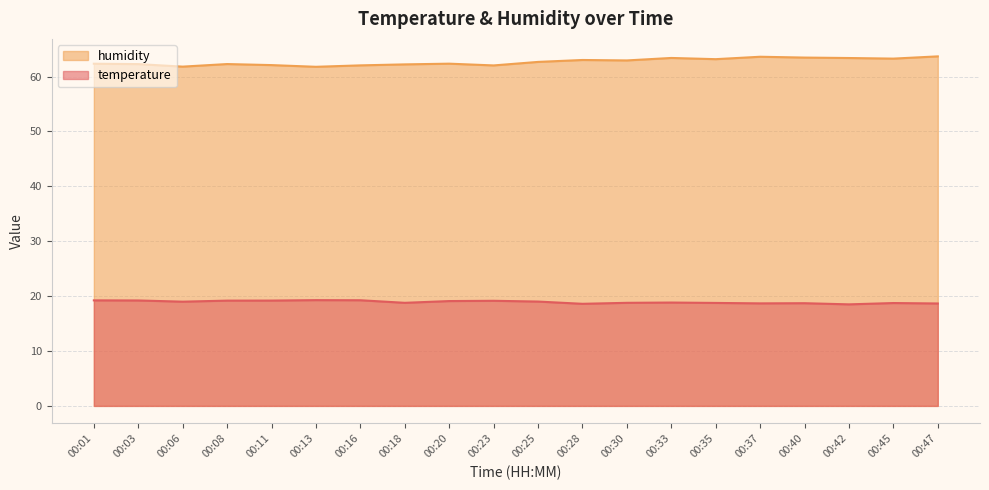

The value of temperature at 00:03 is 30.8. True or false?

False